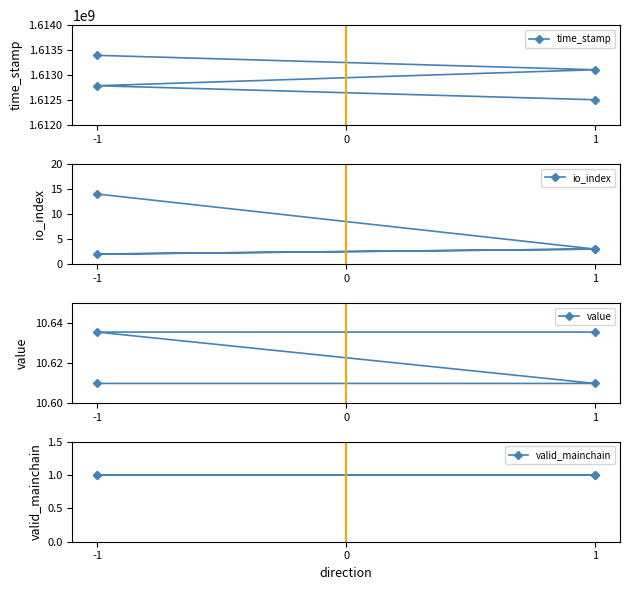

Which series has the largest range (max minus min)?

time_stamp